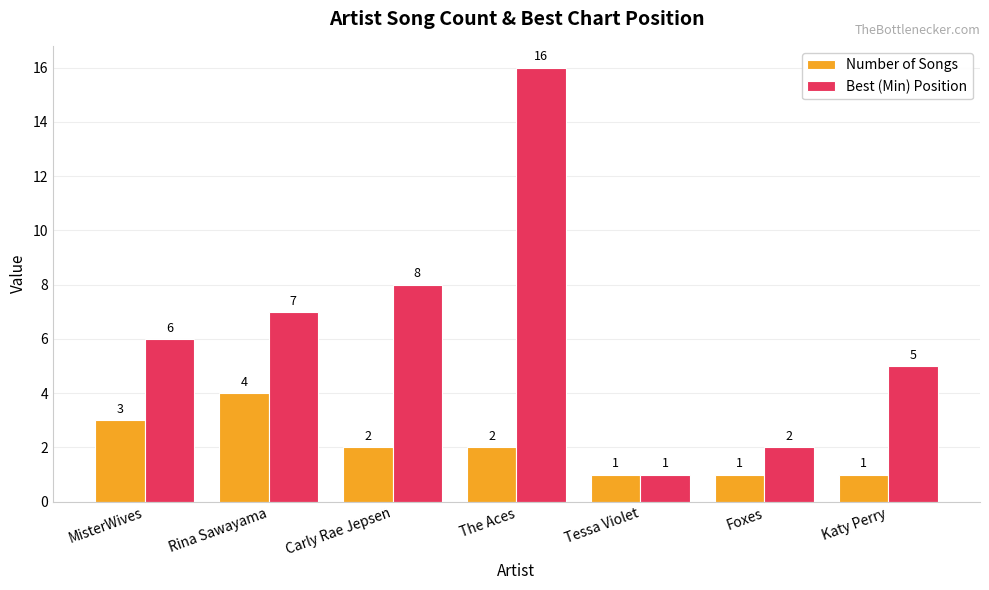

What are all the series names shown in the legend?

Number of Songs, Best (Min) Position